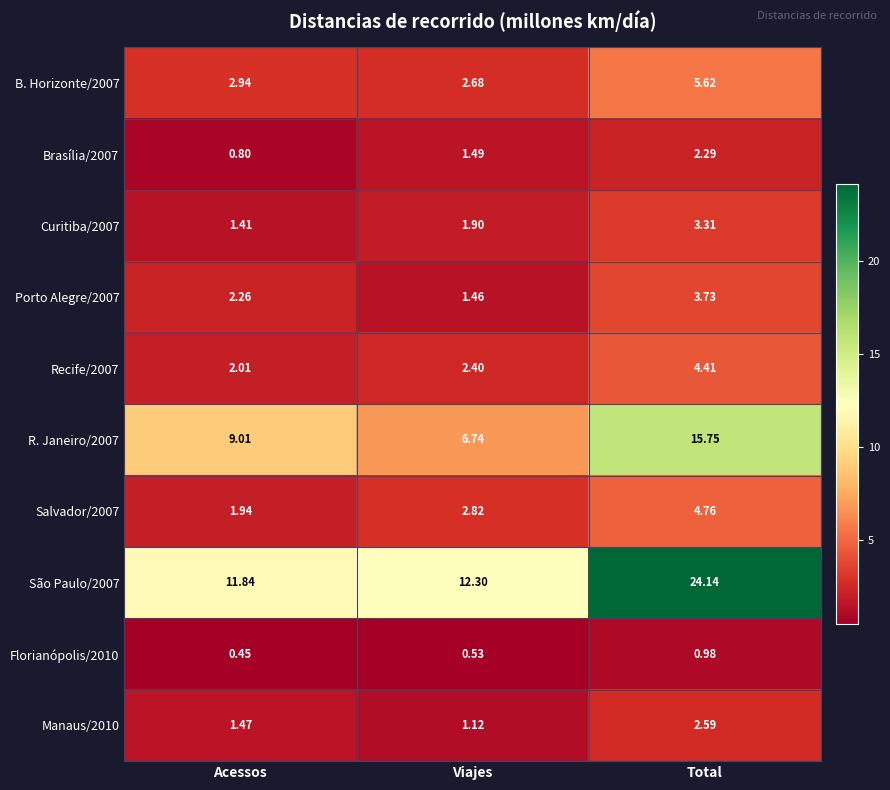

Where is Manaus/2010 nearest to the value 1?

Viajes